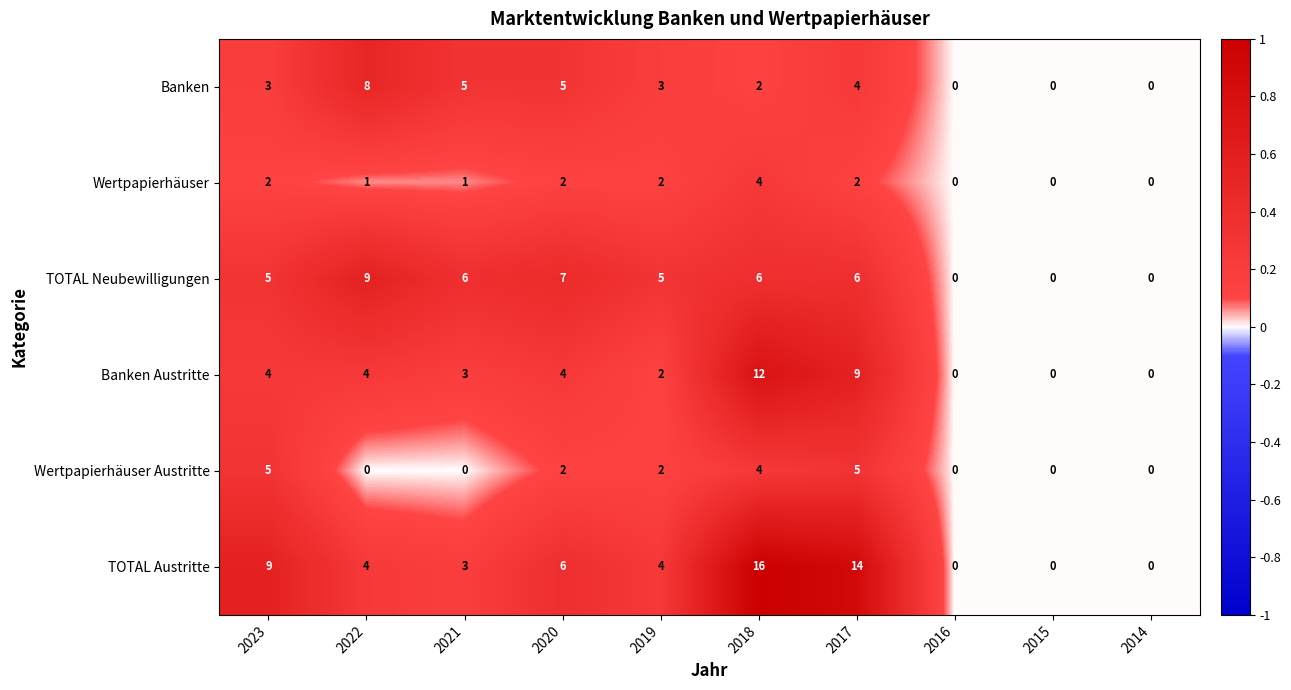

At which label does TOTAL Neubewilligungen reach its peak?

2022